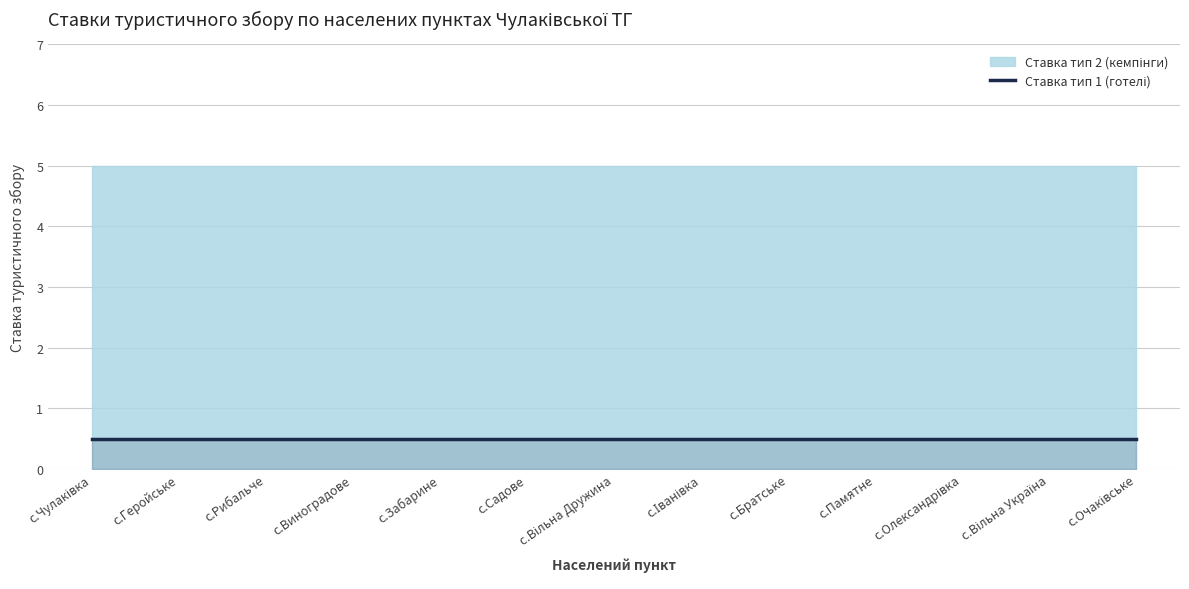

Which series has the widest spread of values?

Ставка тип 1 (готелі)